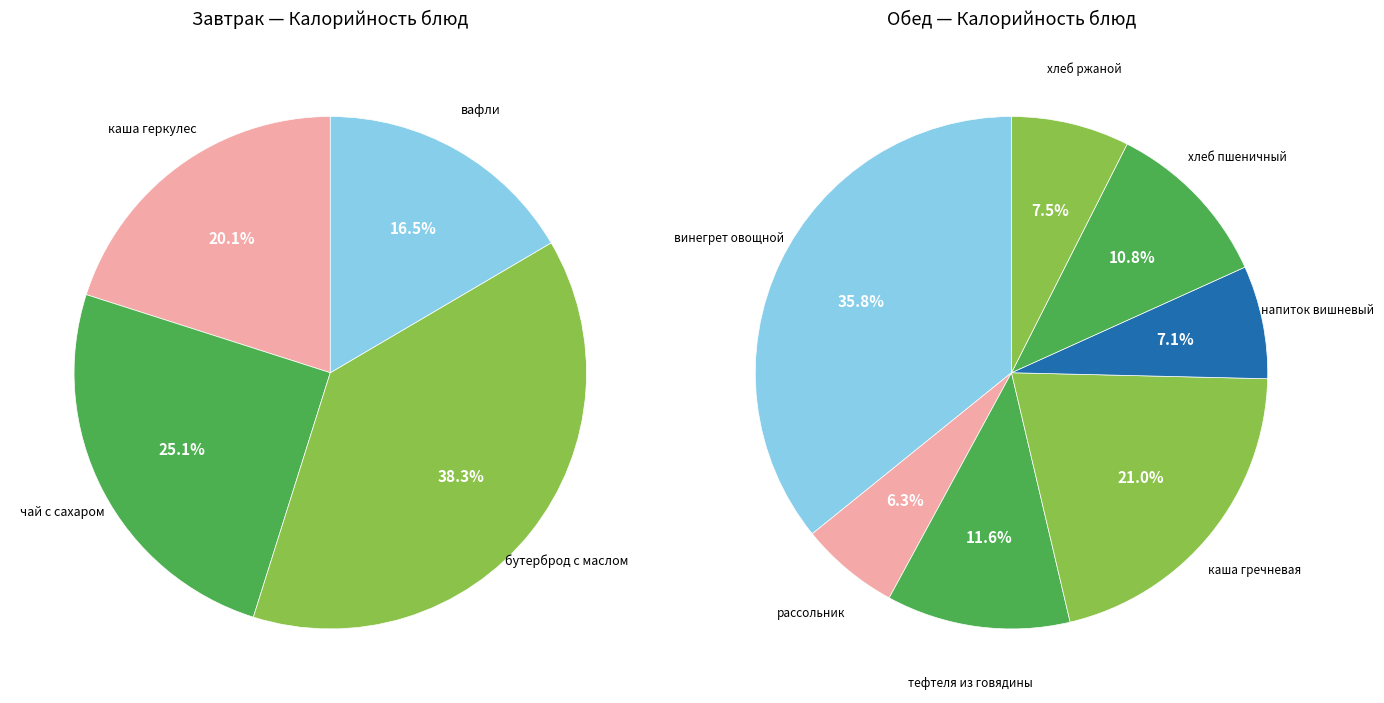

Approximately how many times larger is the value at каша гречневая рассыпчатая compared to хлеб пшеничный?

1.9